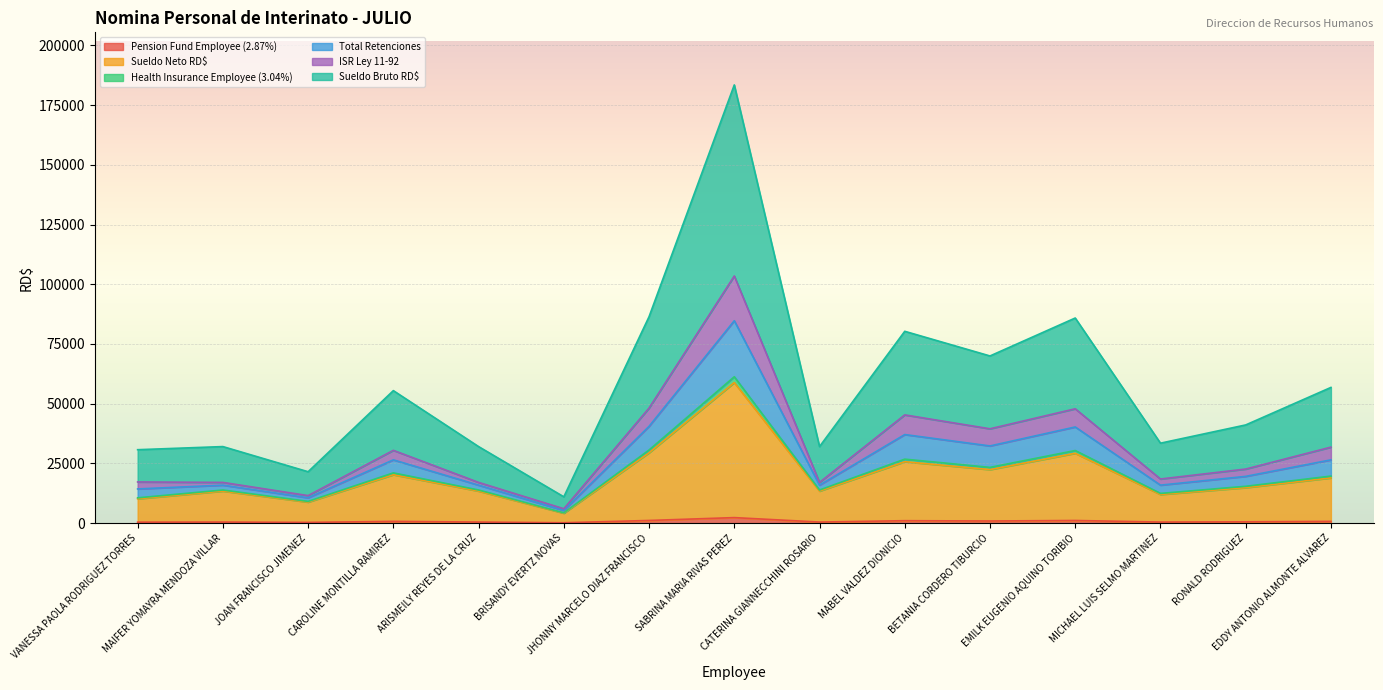

Does the chart display data point markers on the line(s)?

No